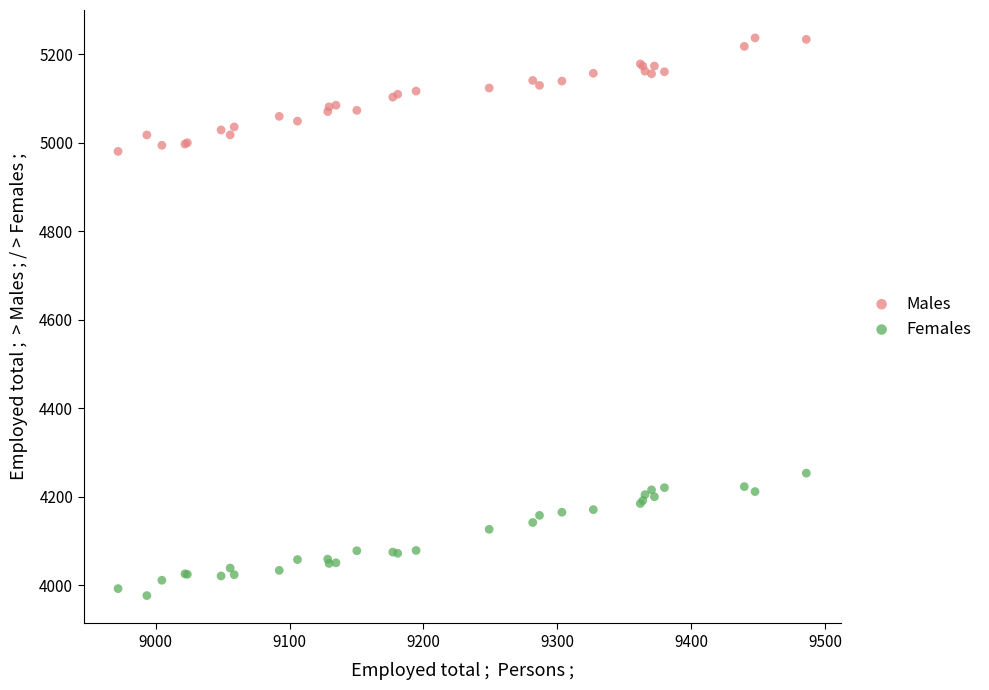

Which series has the largest Y range (max minus min)?

Females